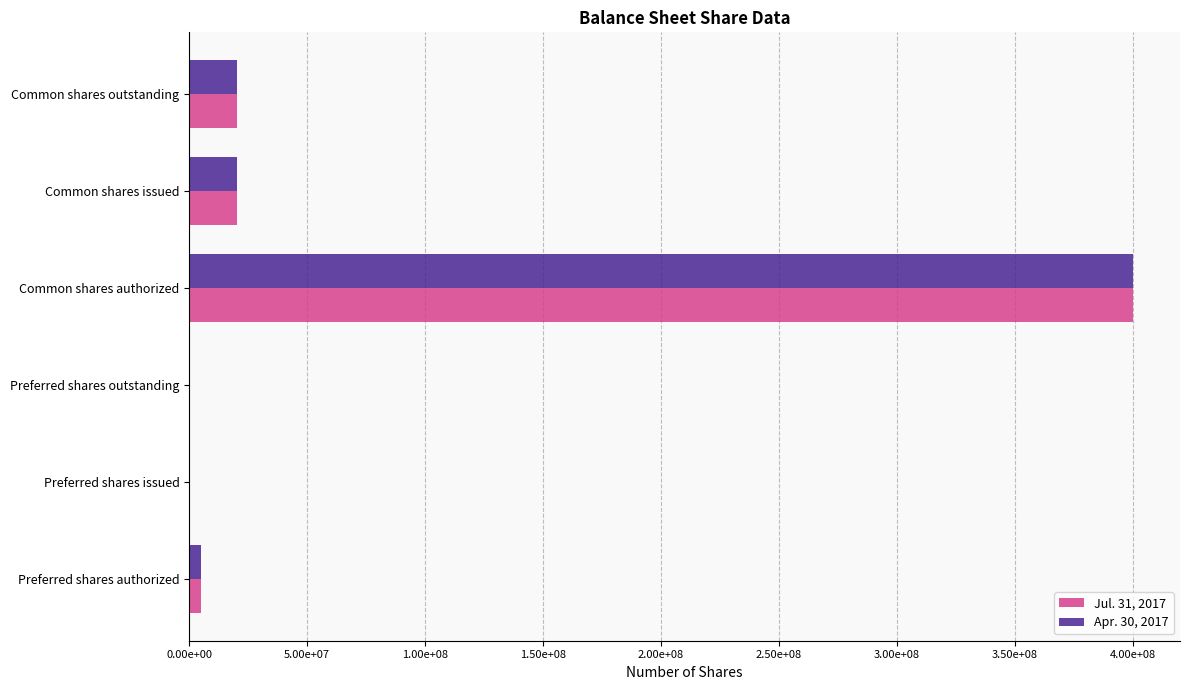

How many bars are there in each group?

2